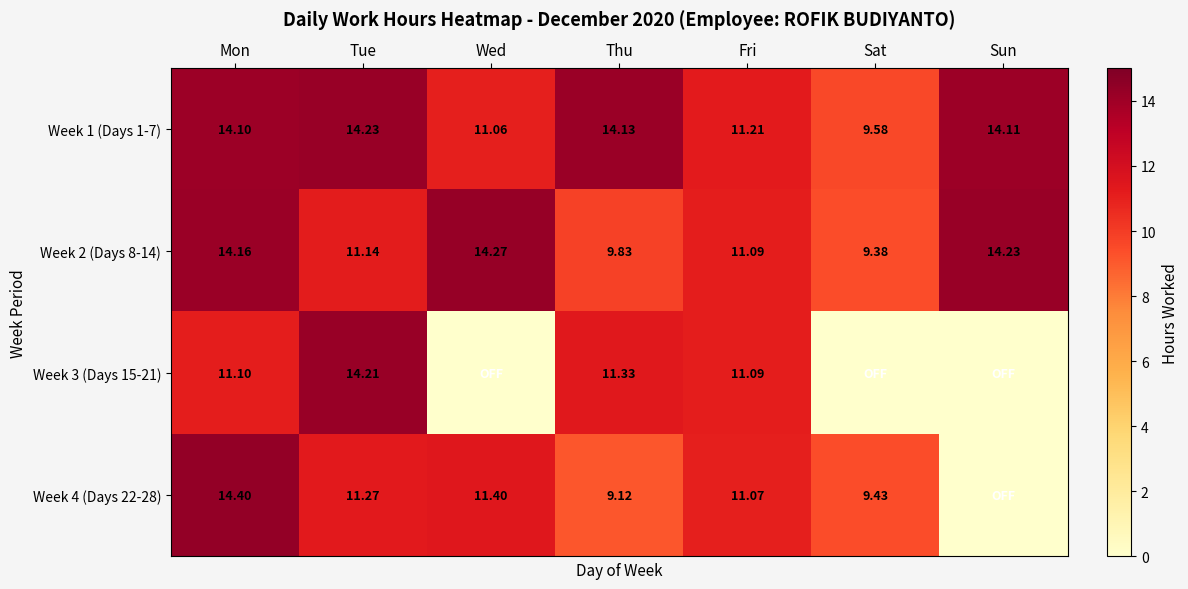

At which label does Week 2 (Days 8-14) reach its peak?

Wed